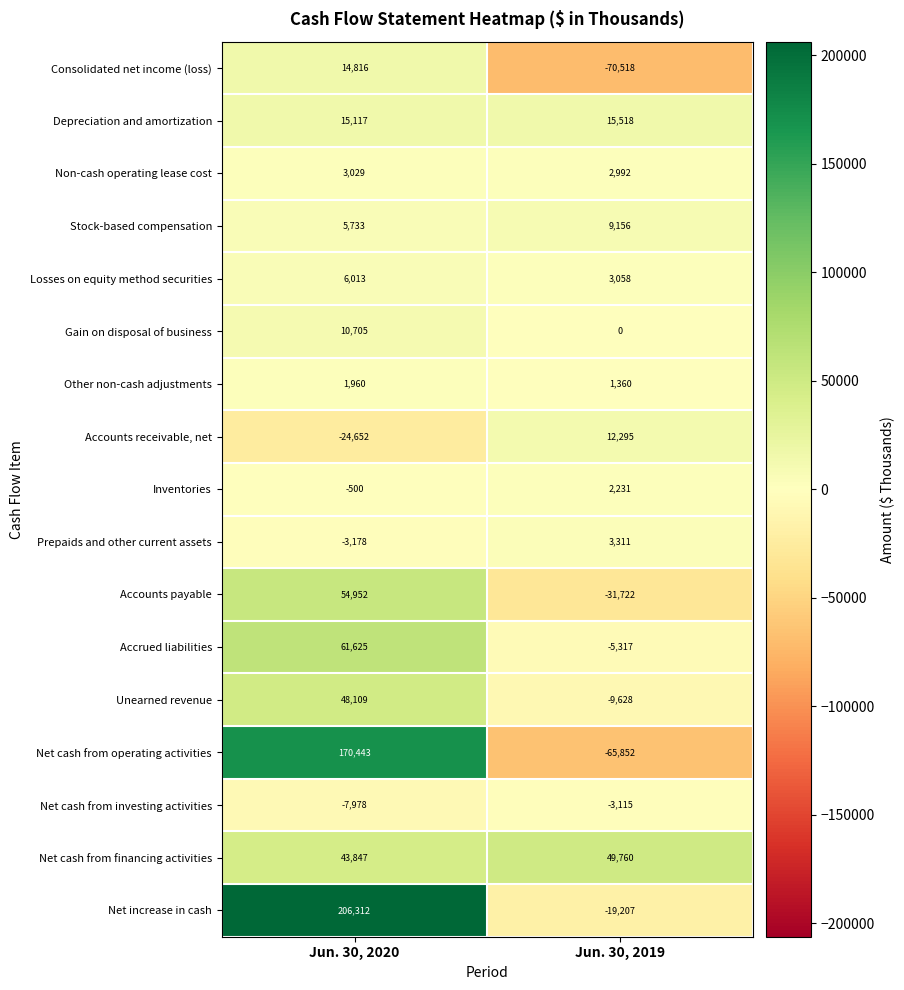

Which series has the widest spread of values?

Net cash from operating activities